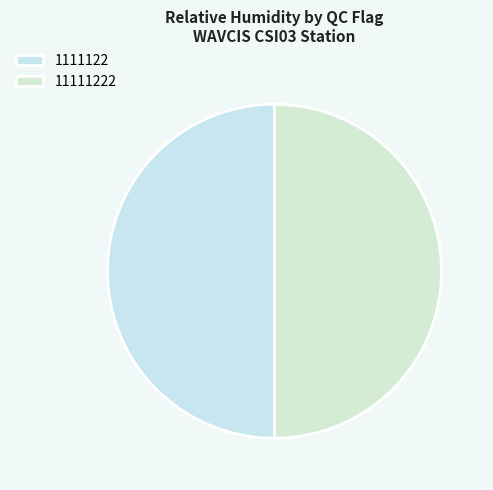

Between 1111122 and 11111222, which is larger?

1111122